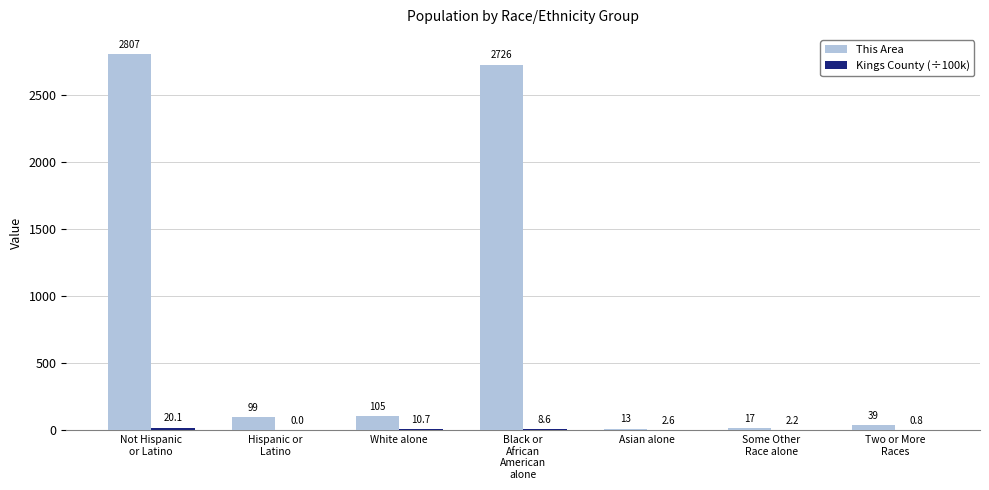

What is the maximum value shown in the chart?

2807.0